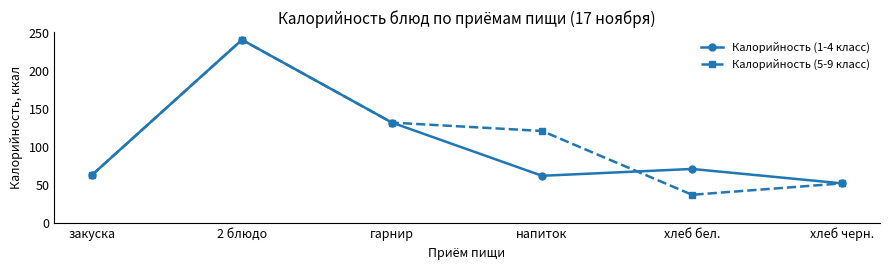

How many interior local peaks does the Калорийность (1-4 класс) series have?

2